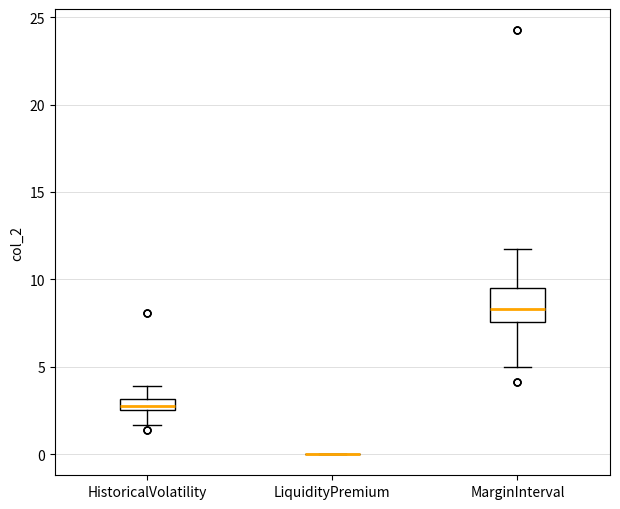

Where does the lower whisker of the box for HistoricalVolatility end on the y-axis? The values are not printed on the chart, so give them approximately, as read against the axis.

1.5